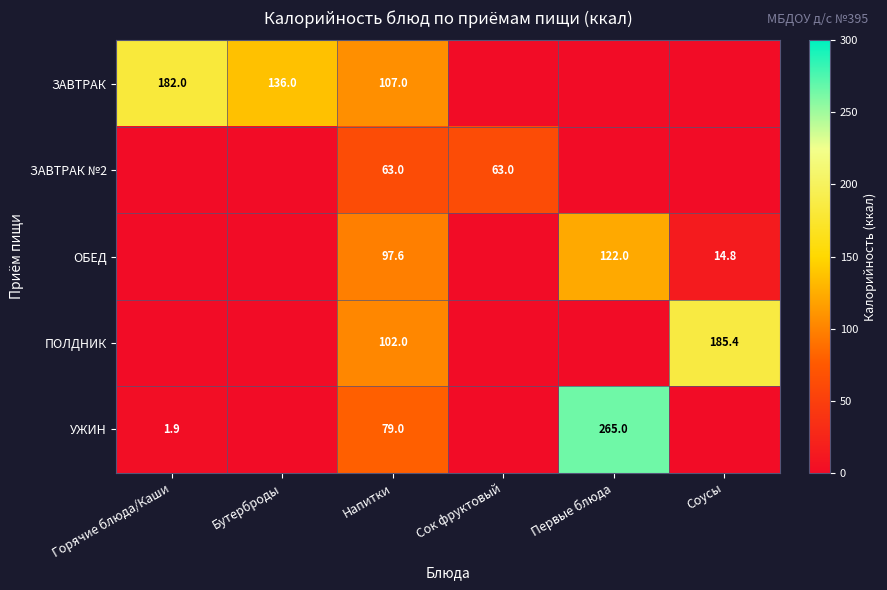

What is the difference between the ОБЕД values at Первые блюда and Напитки?

24.4